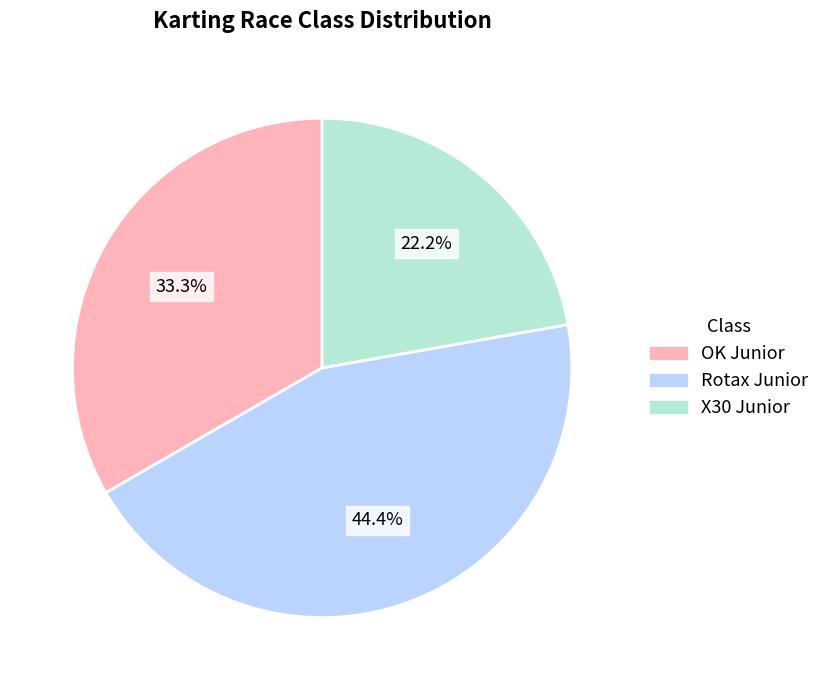

To the nearest percent, what percentage of the pie is Rotax Junior?

44%